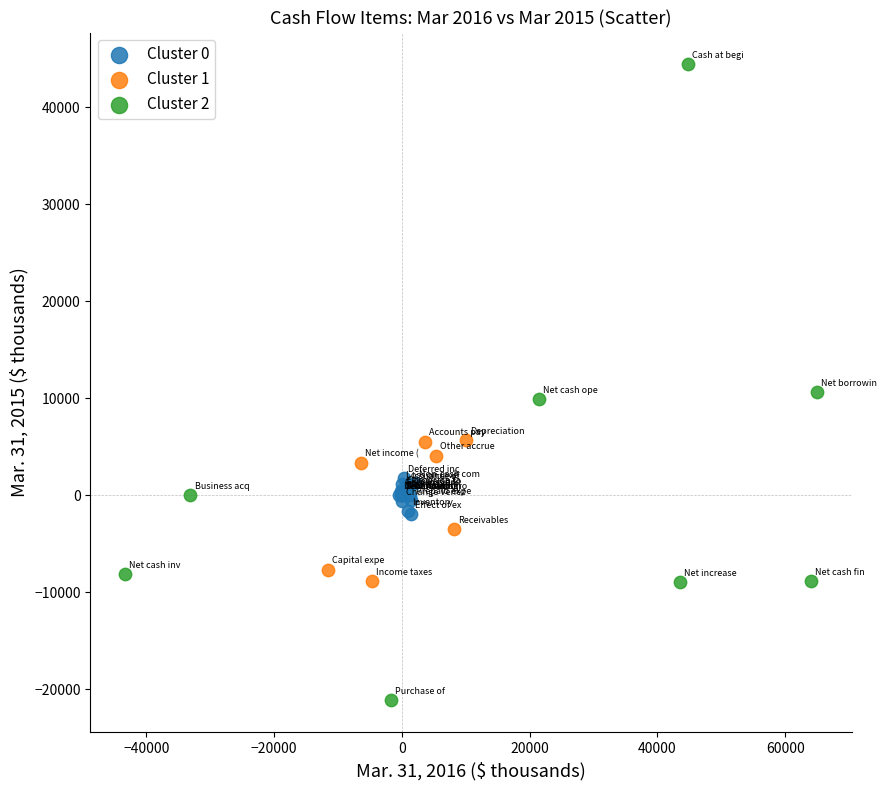

Which series has the widest spread of Y values?

Cluster 2